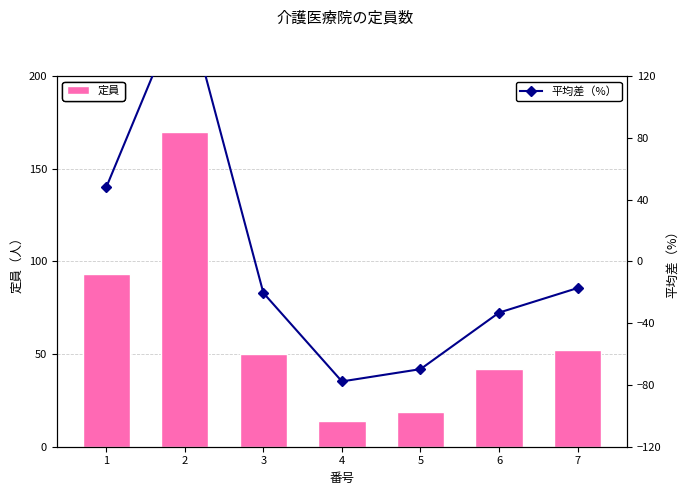

Which category has the lowest value in the 平均差（%） series?

4